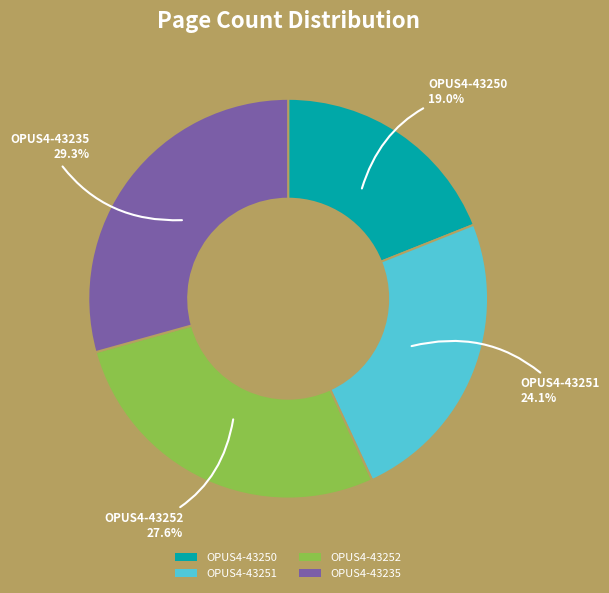

To the nearest percent, what is the difference between the OPUS4-43250 and OPUS4-43252 slice percentages?

9%